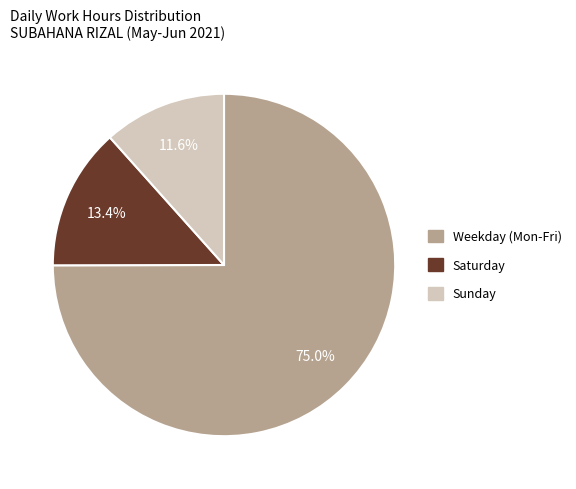

Does any single category account for the majority?

Yes